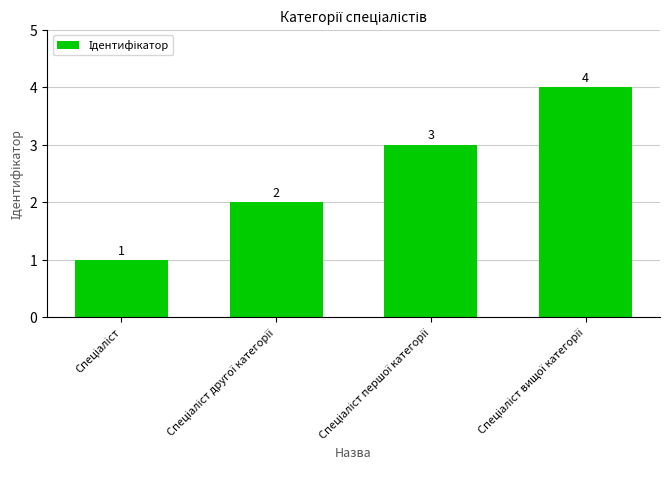

What is the difference between the maximum and minimum values?

3